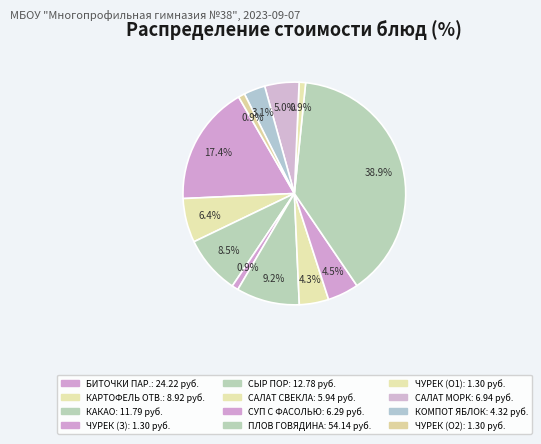

Count the number of slices in the pie.

12